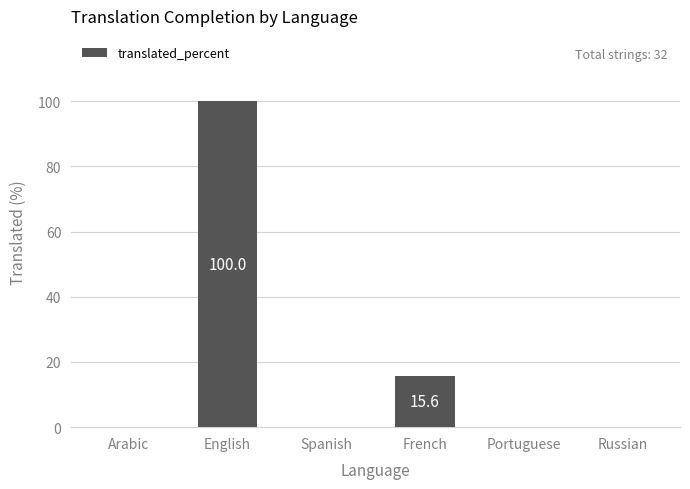

What is the maximum value shown in the chart?

100.0